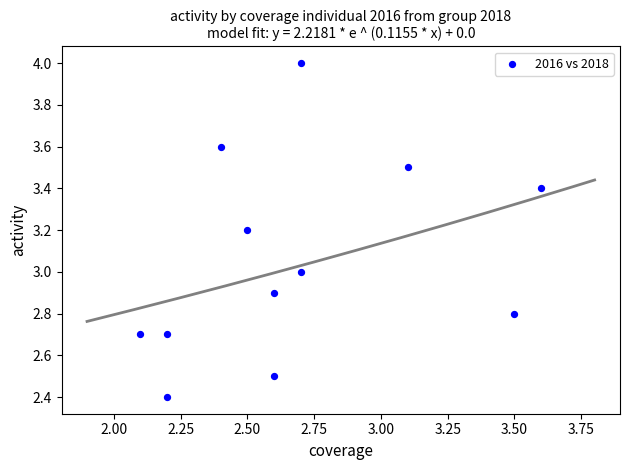

What is the range of X values (max minus min)?

1.5